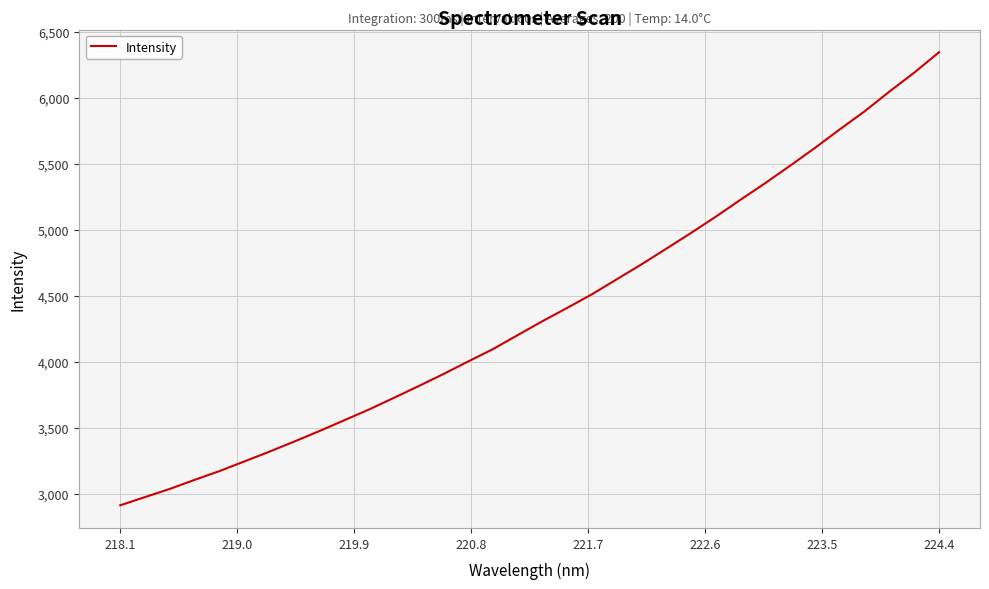

What is the difference between the maximum and minimum values?

3429.3